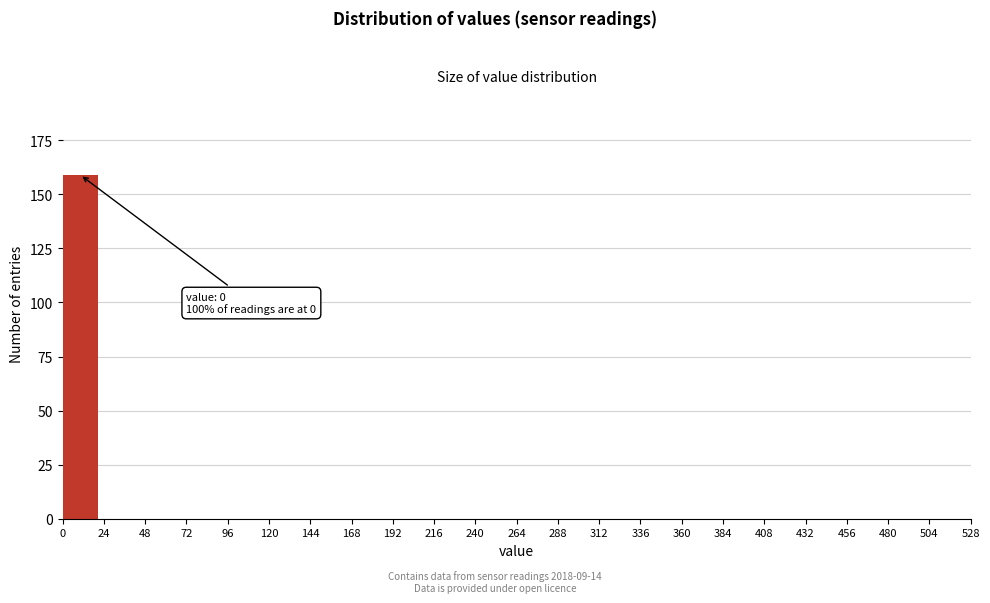

Which range on the x-axis has the tallest bar?

0 to 24